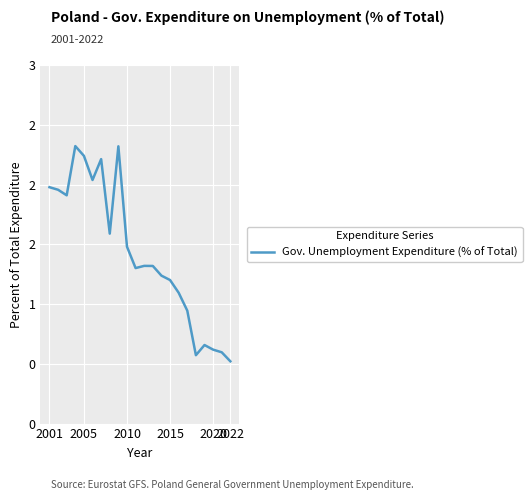

How many interior local valleys (lower than both neighbors) does the data have?

5